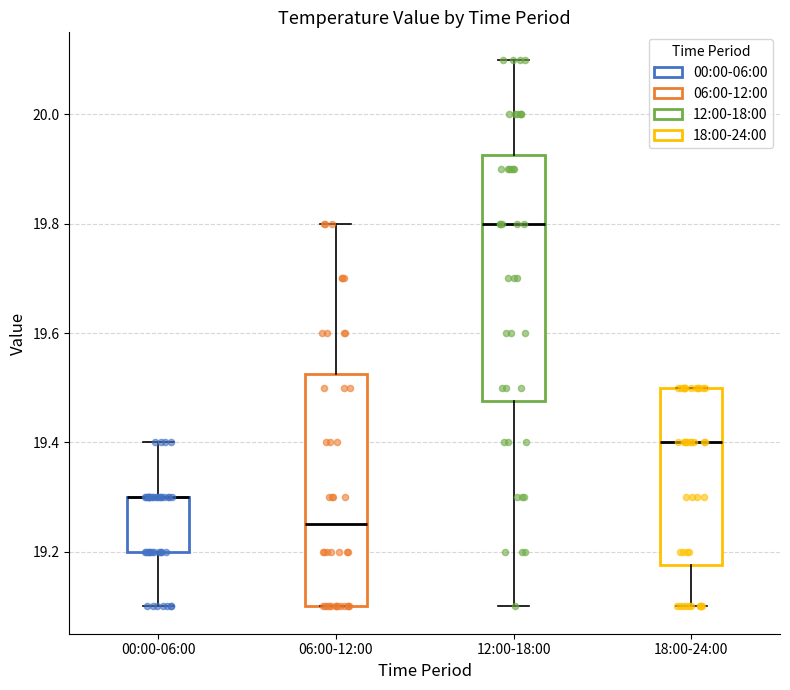

Reading left to right, read every box against the y-axis: the position of its median line, the range the box covers, and the ends of its whiskers. The values are not printed on the chart, so give them approximately, as read against the axis.

00:00-06:00: median 19.30 (drawn on the box's upper edge), box 19.20 to 19.30, whiskers 19.10 to 19.40
06:00-12:00: median 19.26, box 19.10 to 19.52, whiskers 19.10 to 19.80
12:00-18:00: median 19.80, box 19.48 to 19.92, whiskers 19.10 to 20.10
18:00-24:00: median 19.40, box 19.18 to 19.50, whiskers 19.10 to 19.50